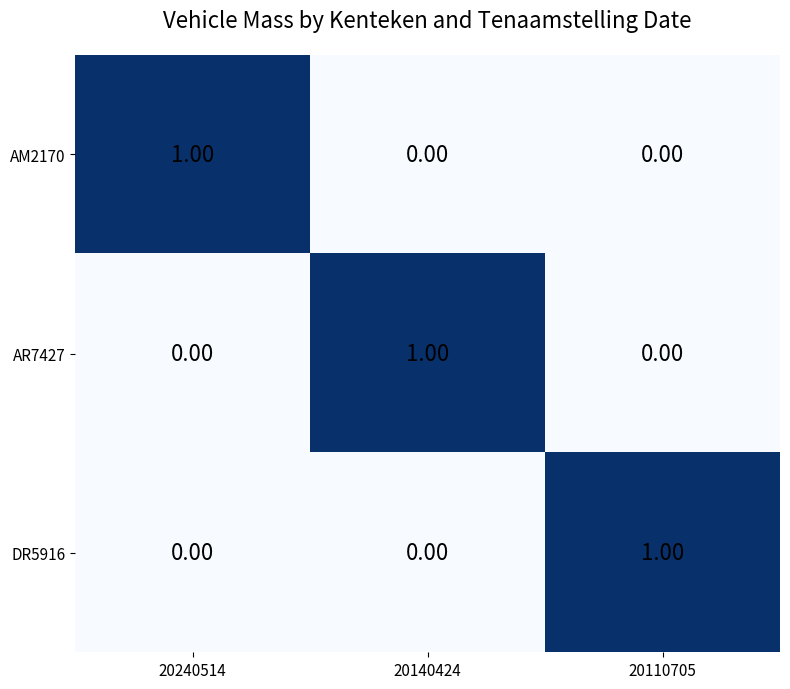

At how many categories does at least one series exceed 0?

3